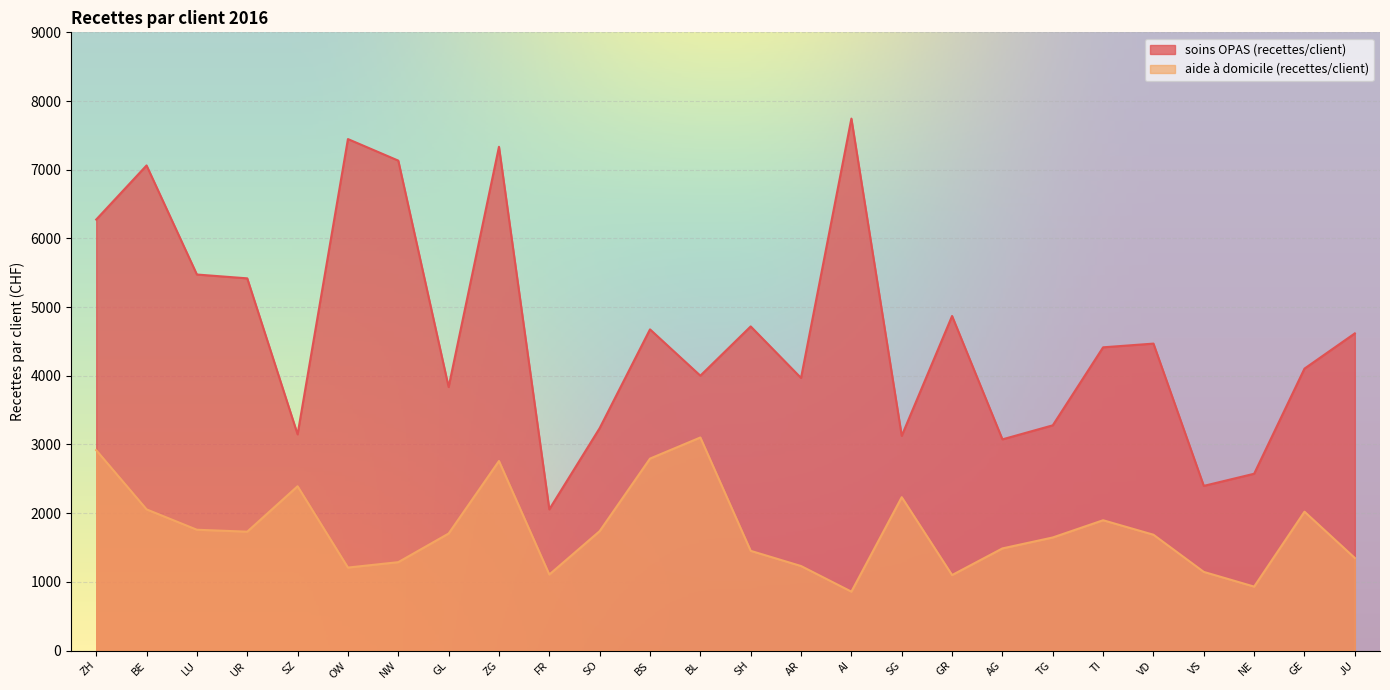

Reading left to right, extract all data points from this chart.

soins OPAS (recettes/client): ZH=6274.3	BE=7062.2	LU=5474.3	UR=5418.6	SZ=3147.8	OW=7446.2	NW=7132.5	GL=3836.1	ZG=7334.0	FR=2055.9	SO=3237.5	BS=4675.7	BL=4001.8	SH=4718.6	AR=3968.8	AI=7744.4	SG=3126.2	GR=4870.6	AG=3074.8	TG=3279.0	TI=4414.5	VD=4468.8	VS=2397.4	NE=2574.1	GE=4104.6	JU=4617.4
aide à domicile (recettes/client): ZH=2917.5	BE=2055.4	LU=1758.8	UR=1730.7	SZ=2391.9	OW=1208.1	NW=1286.9	GL=1703.6	ZG=2759.4	FR=1106.8	SO=1738.7	BS=2794.5	BL=3101.9	SH=1451.8	AR=1230.7	AI=857.6	SG=2232.7	GR=1099.2	AG=1487.2	TG=1646.3	TI=1897.2	VD=1686.3	VS=1145.2	NE=931.2	GE=2021.9	JU=1347.3